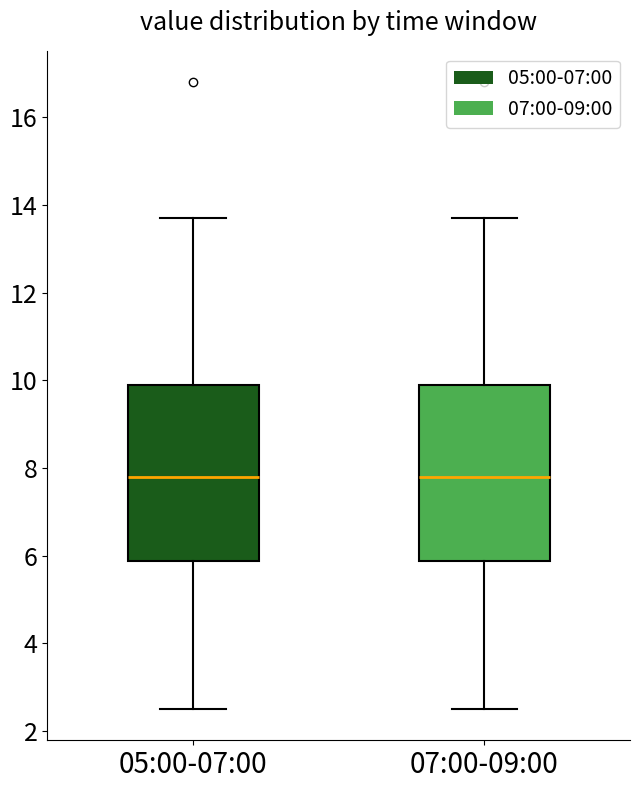

Reading left to right, read every box against the y-axis: the position of its median line, the range the box covers, and the ends of its whiskers. The values are not printed on the chart, so give them approximately, as read against the axis.

05:00-07:00: median 7.8, box 5.8 to 10.0, whiskers 2.6 to 13.8
07:00-09:00: median 7.8, box 5.8 to 10.0, whiskers 2.6 to 13.8